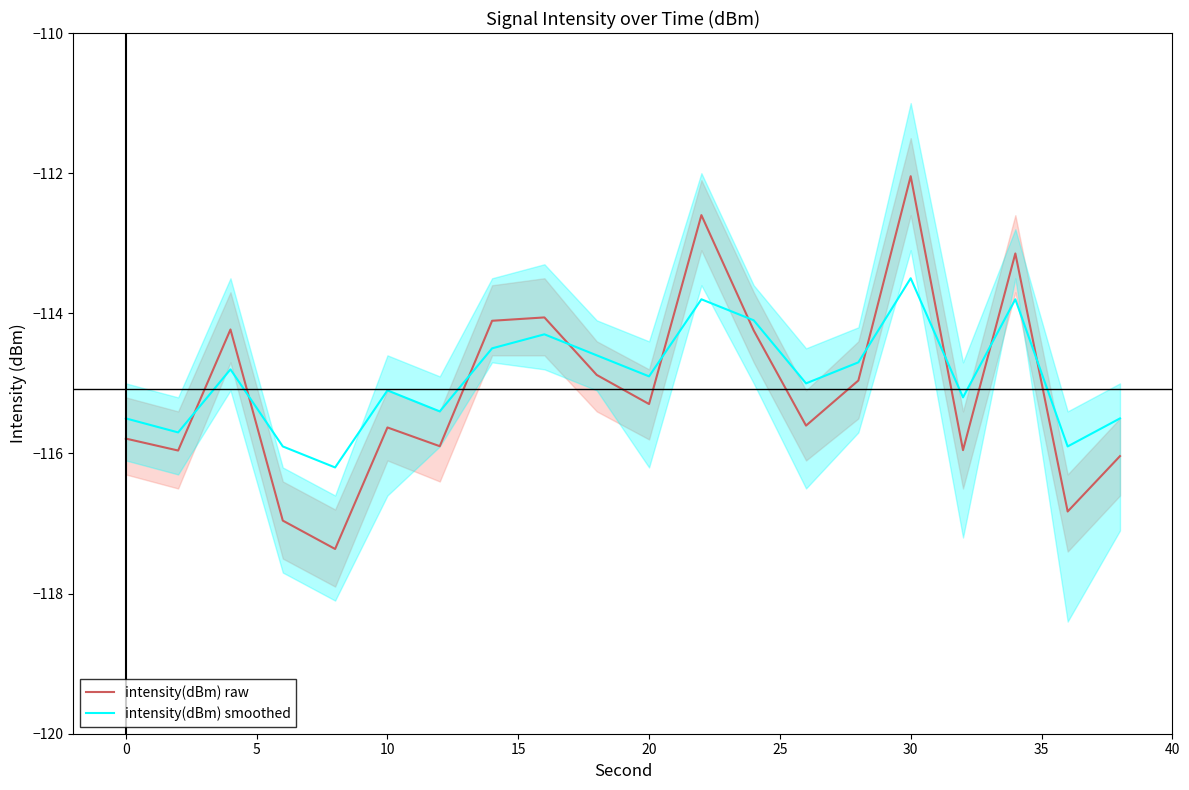

List the series in order of their peak value, highest first.

intensity(dBm) raw, intensity(dBm) smoothed